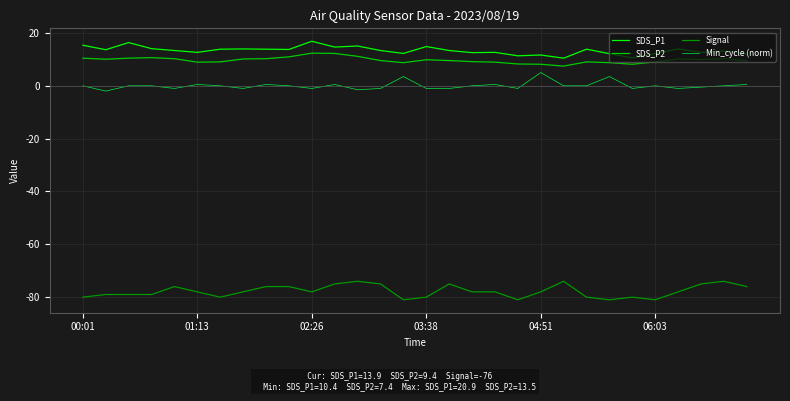

What is the smallest value displayed?

-81.0